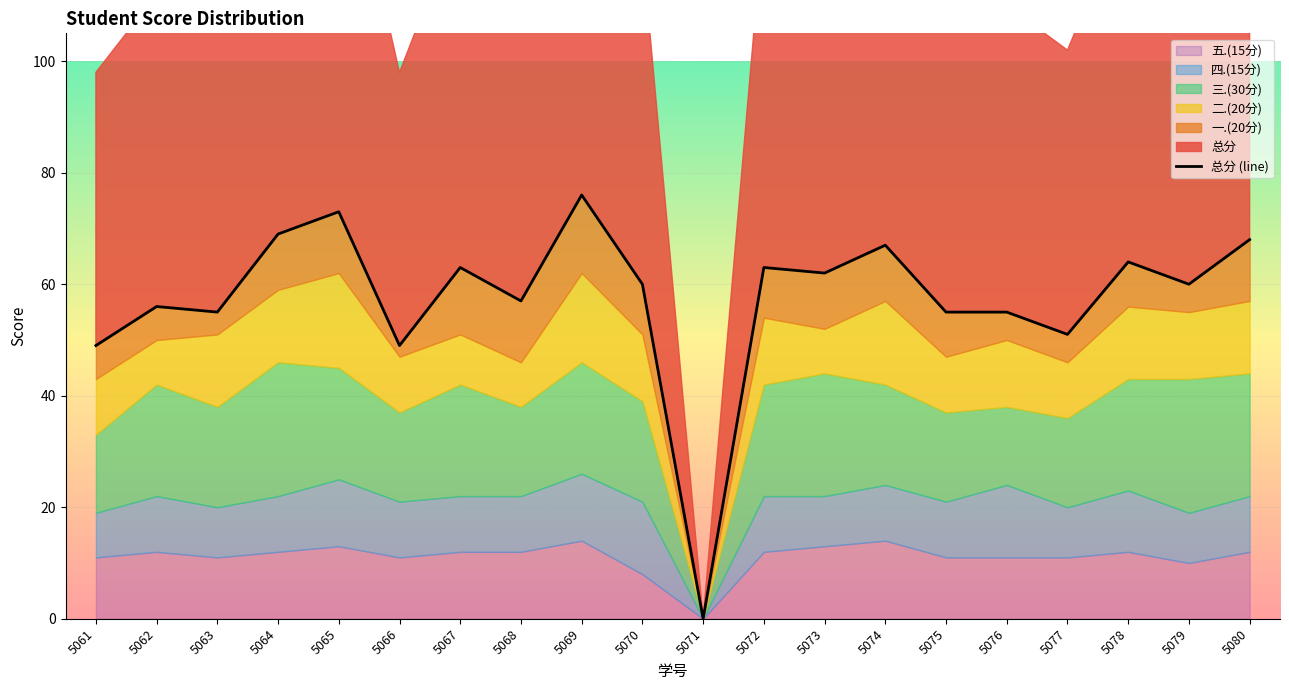

How many lines are shown in the chart?

1